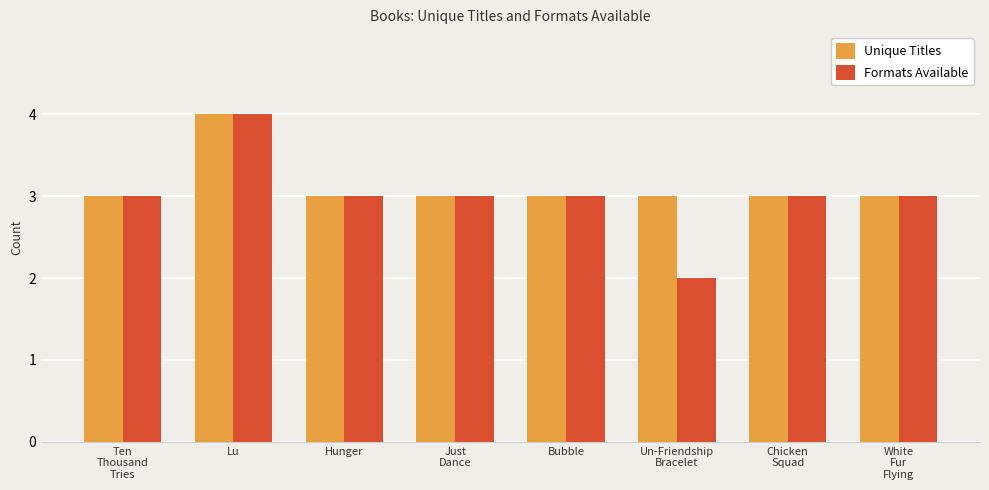

What is the sum of all Formats Available values?

24